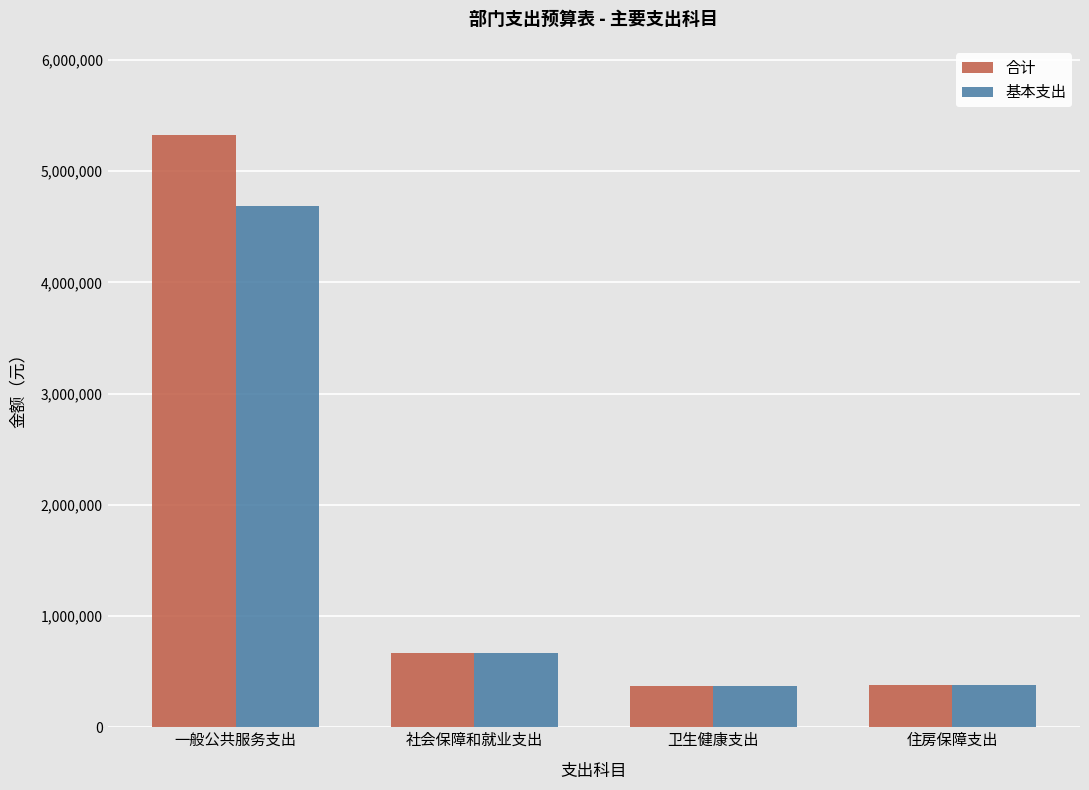

What is the average value of the 合计 series?

1685291.0